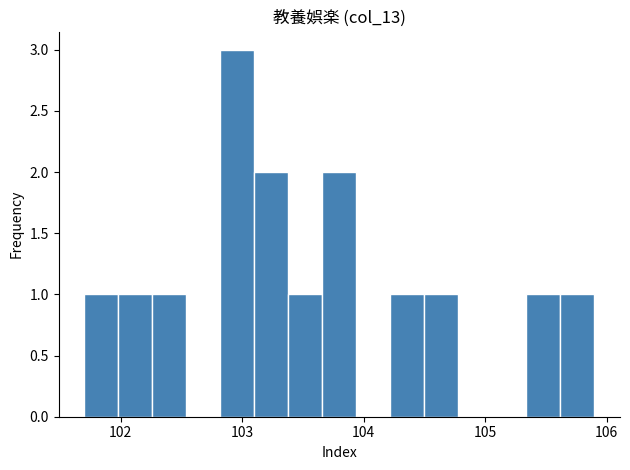

Around what value on the x-axis is the tallest bar? Give the approximate position of its centre, as read against the axis.

103.0